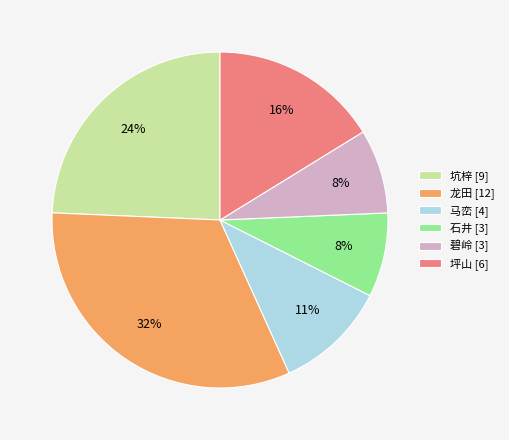

To the nearest percent, what is the combined percentage of 石井 and 碧岭?

16%